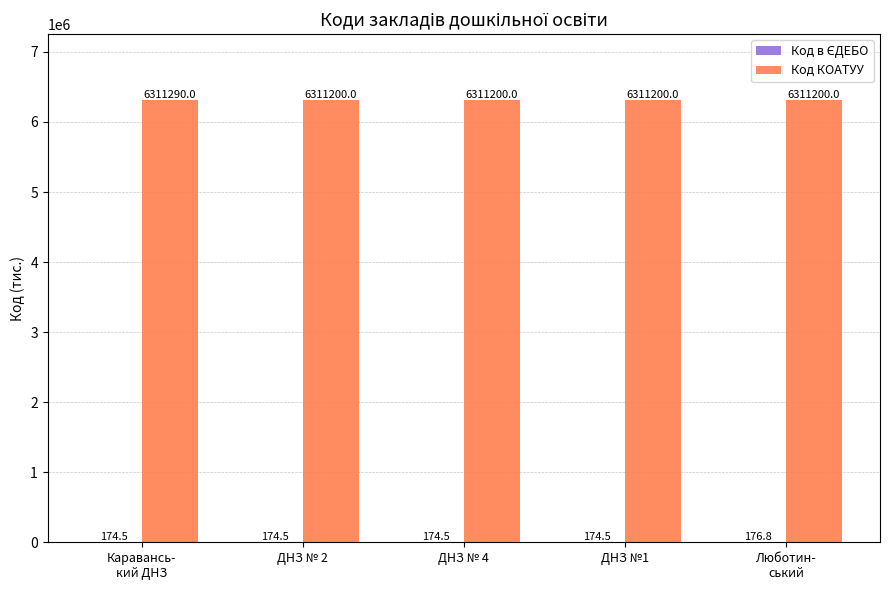

What is the total value across all series at Каравансь-
кий ДНЗ?

6311464.5